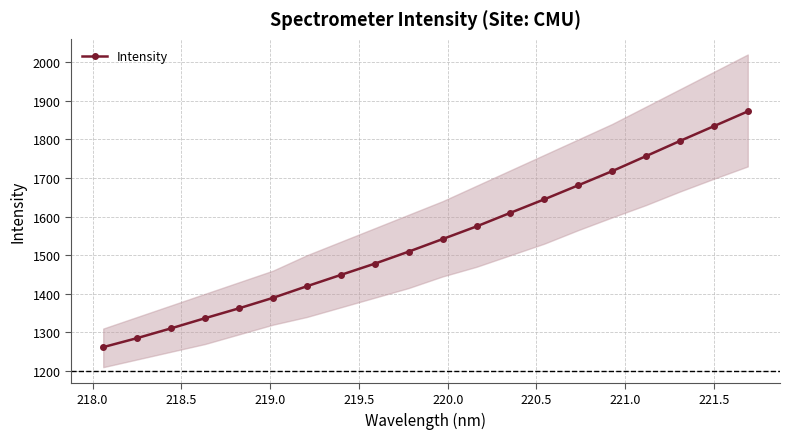

What is the lowest value of the Intensity series?

1261.9